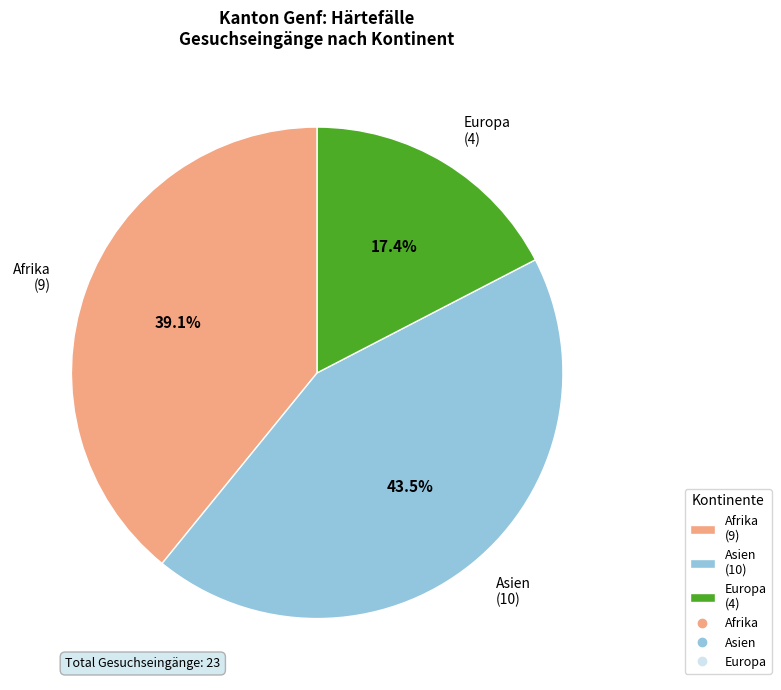

What portion of the pie excludes Asien (10)?

56.5%